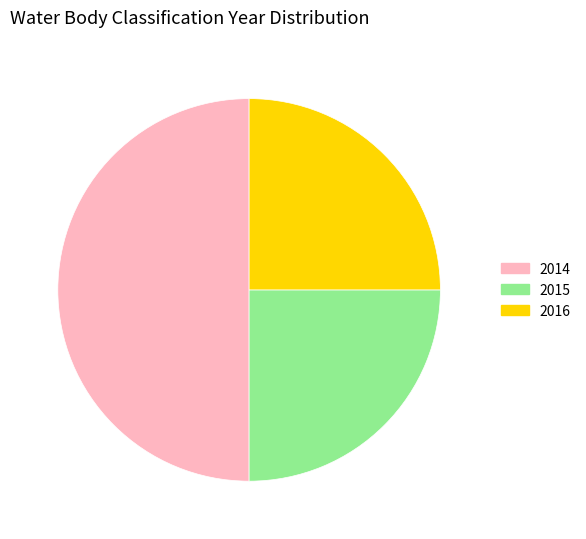

True or false: 2015 accounts for 25% of the total.

True